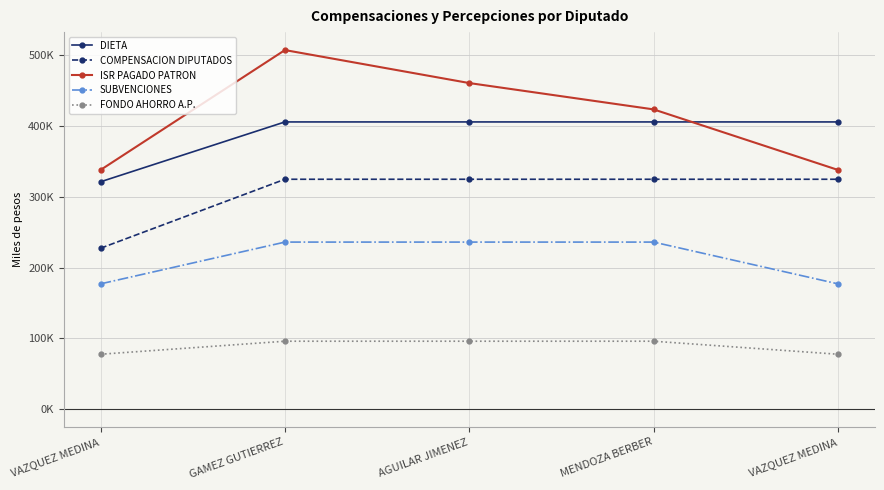

What is the label of the 2nd point from the left?

GAMEZ GUTIERREZ